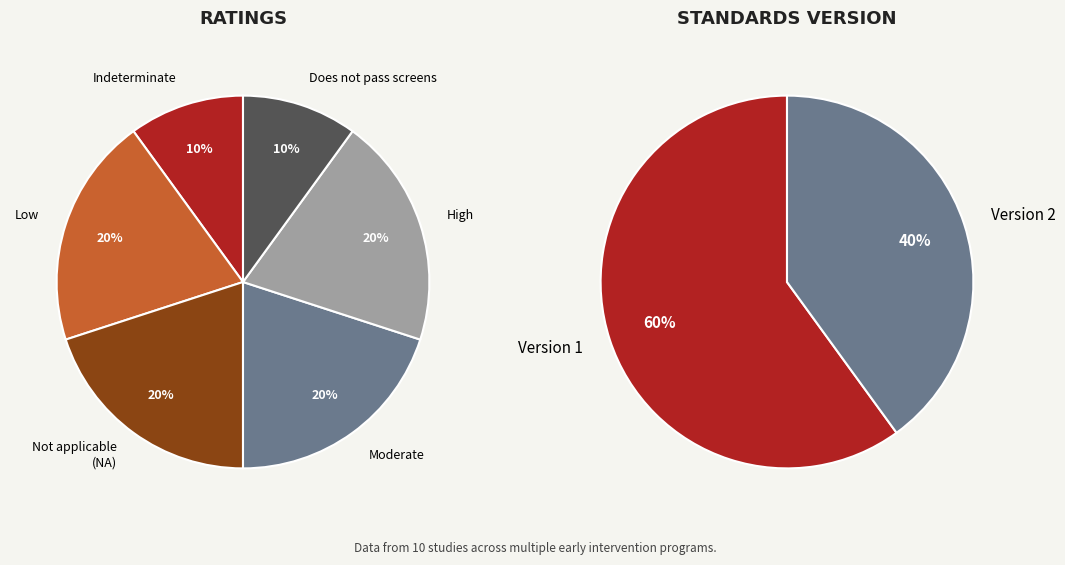

Is there any slice that represents more than half of the pie?

No